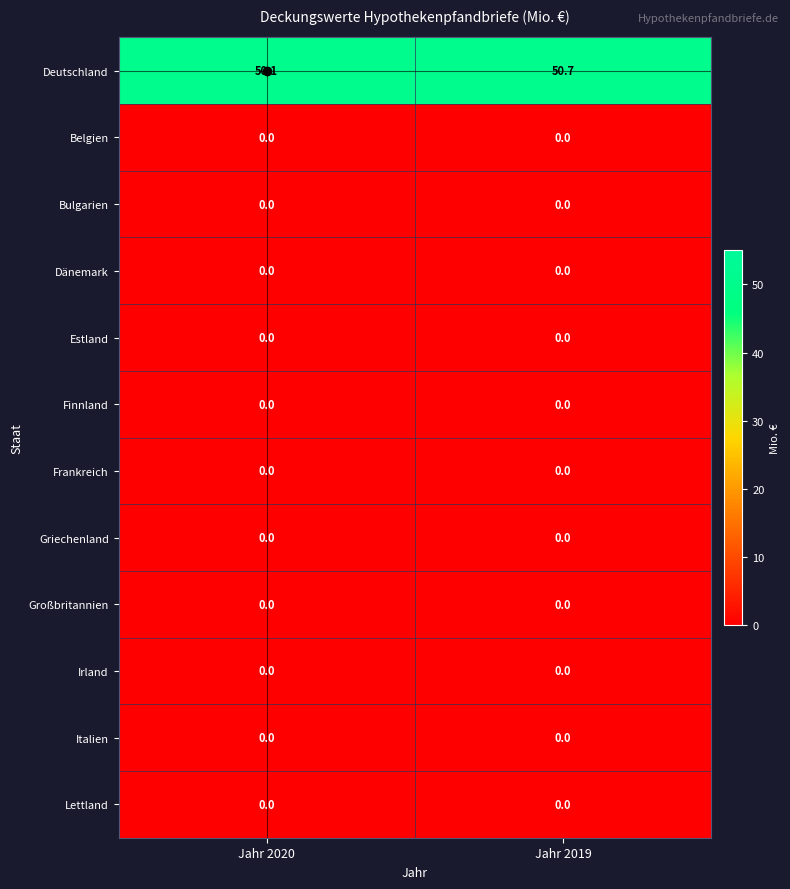

What is the spread (max minus min) of values at Jahr 2019?

50.7